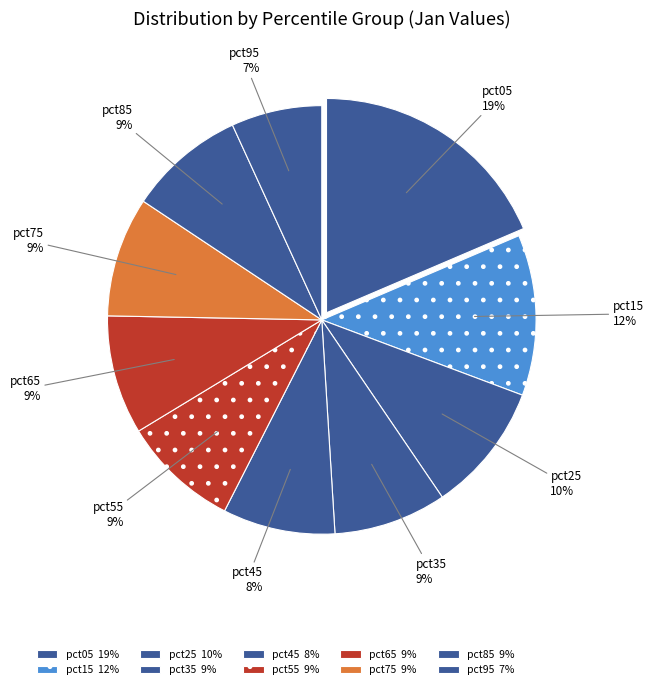

What percentage is NOT represented by pct15?

87.9%